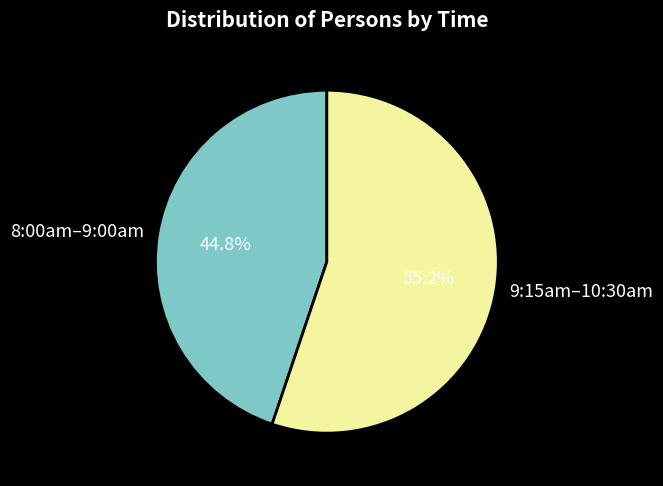

What portion of the pie excludes 9:15am–10:30am?

44.8%